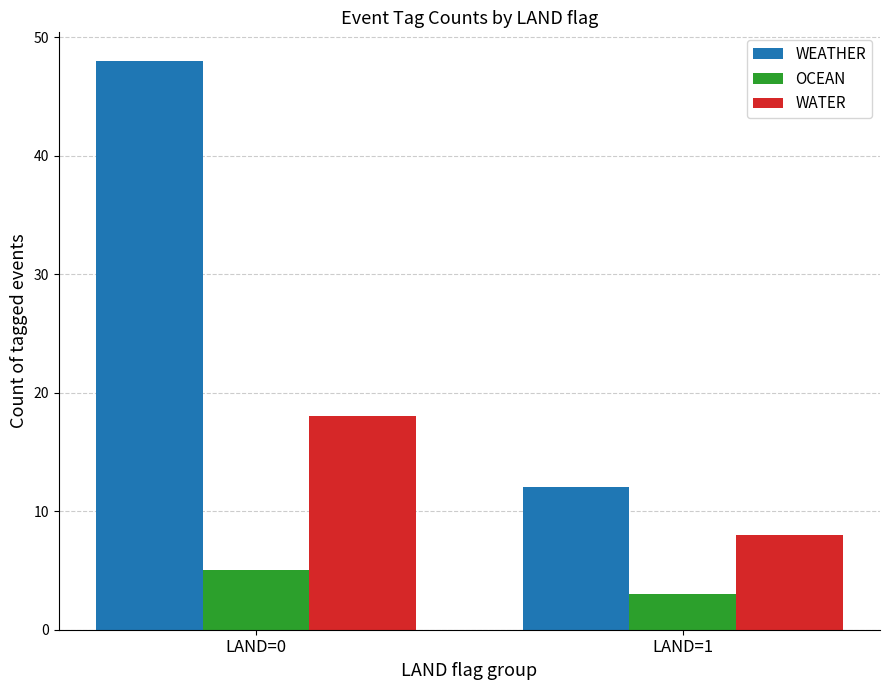

Reading right to left, what are all the values shown in this chart?

WEATHER: LAND=1=12	LAND=0=48
OCEAN: LAND=1=3	LAND=0=5
WATER: LAND=1=8	LAND=0=18